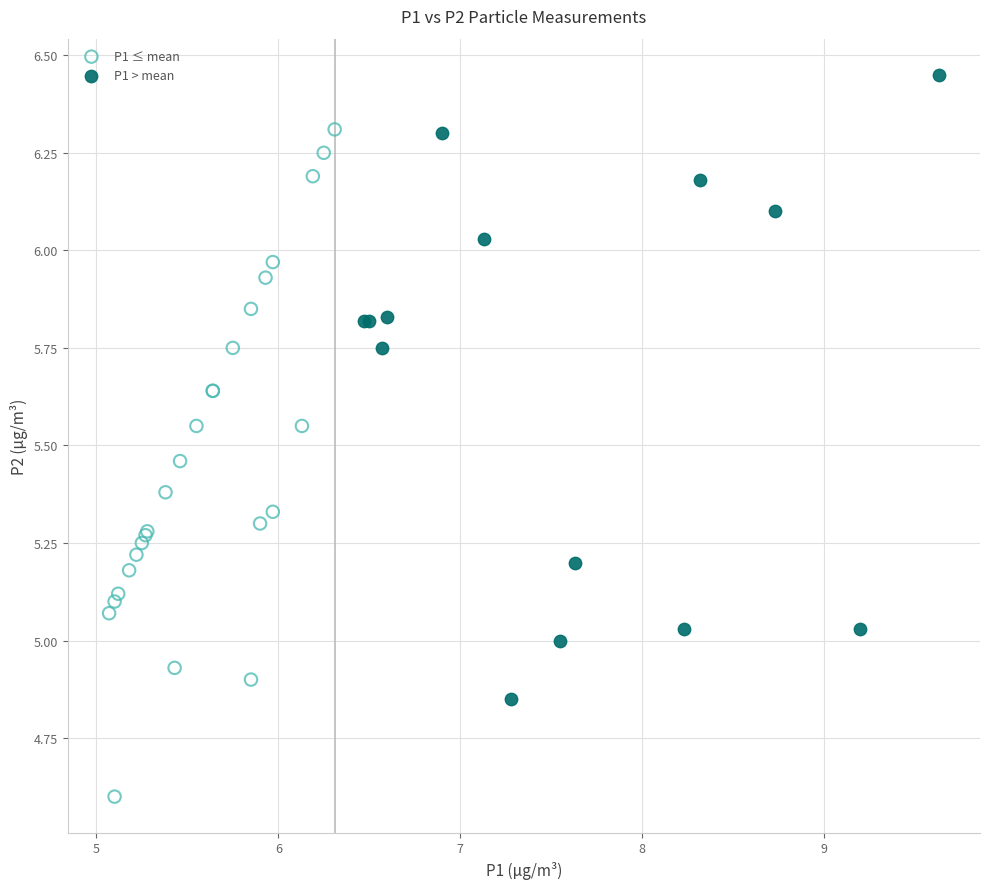

Which series contains the lowest Y value?

P1 ≤ mean